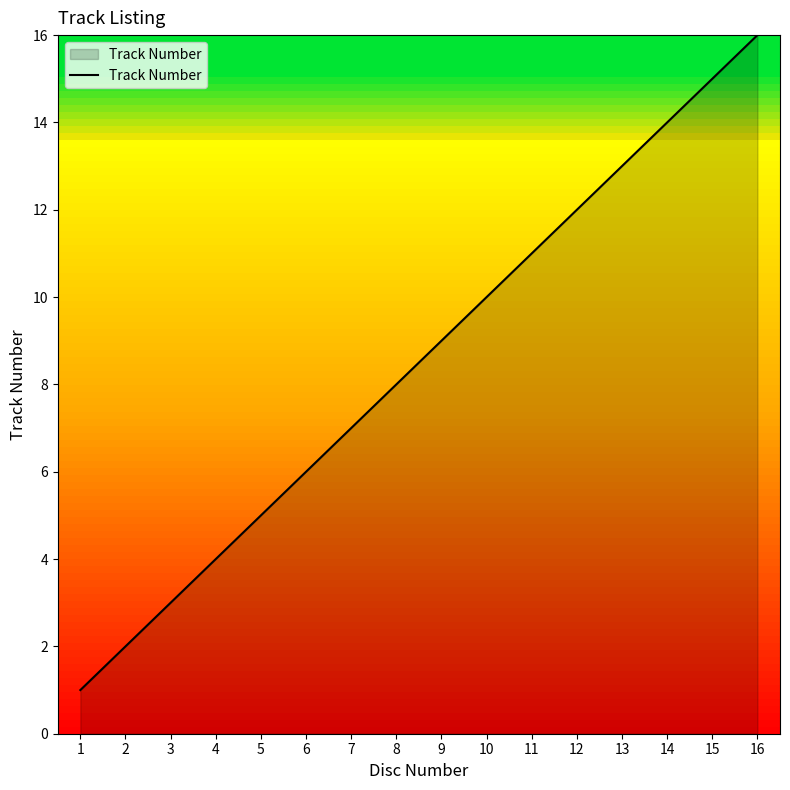

Reading left to right, what are all the values shown in this chart?

1	2	3	4	5	6	7	8	9	10	11	12	13	14	15	16